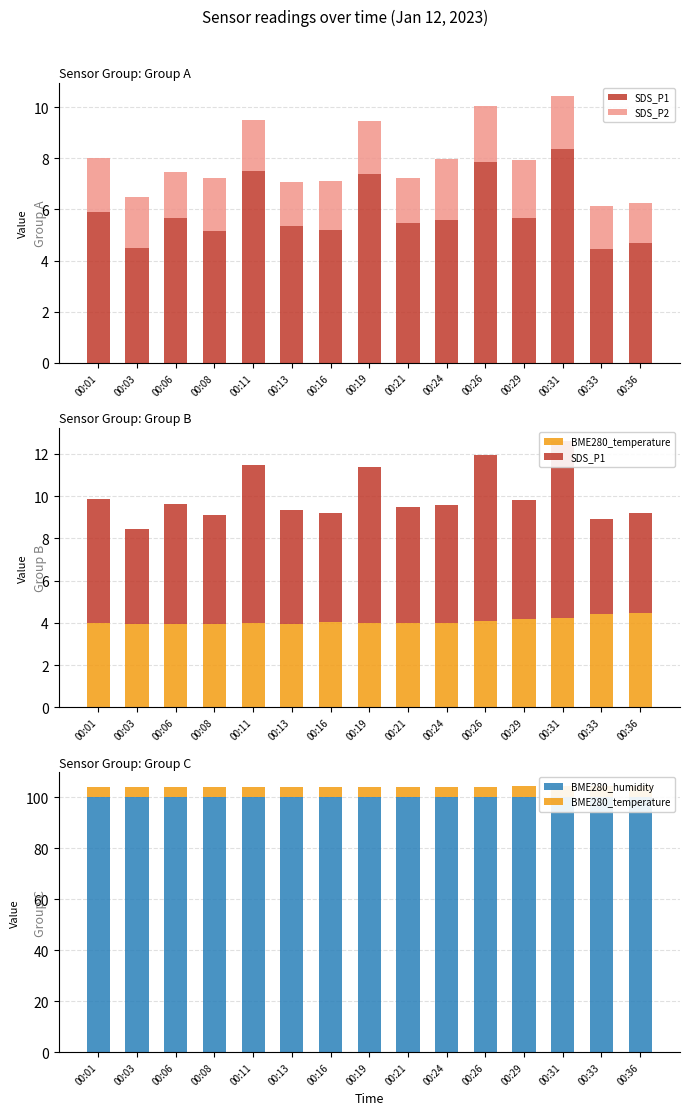

Which series changed the most between 00:08 and 00:36?

BME280_temperature